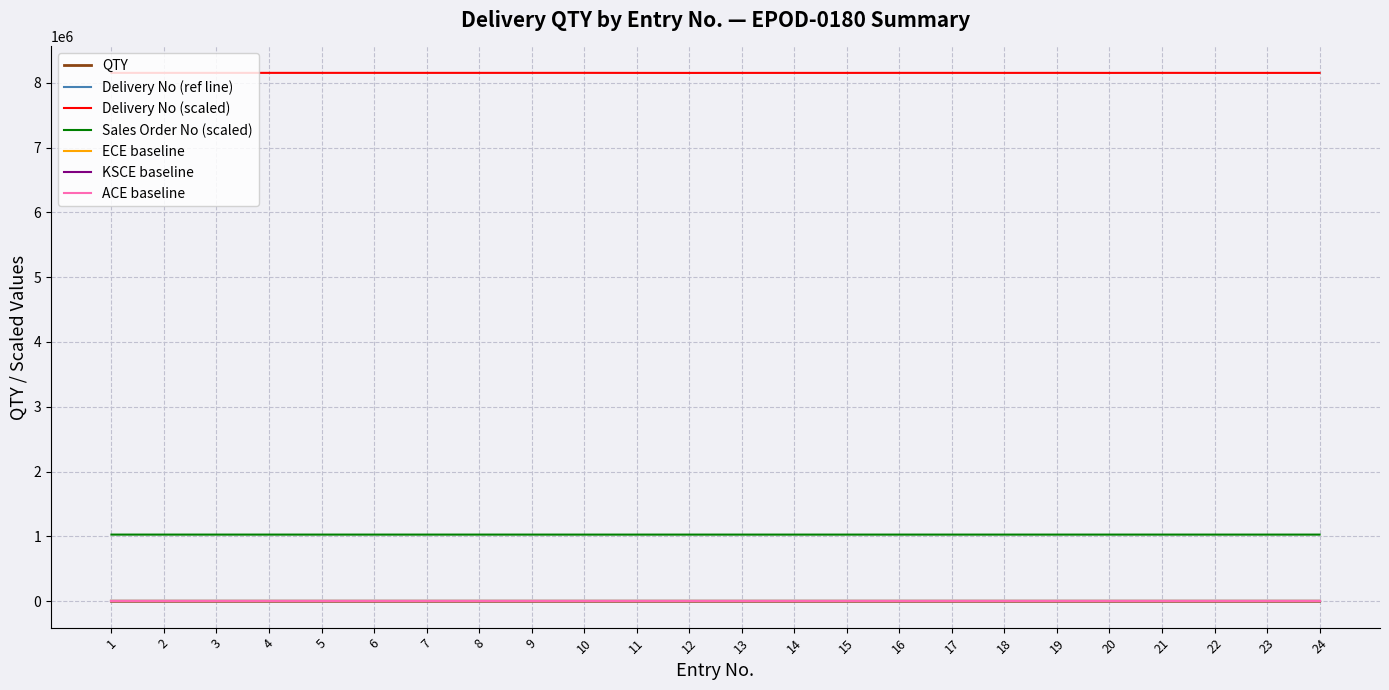

Between 17 and 18, which series saw the biggest shift?

Delivery No